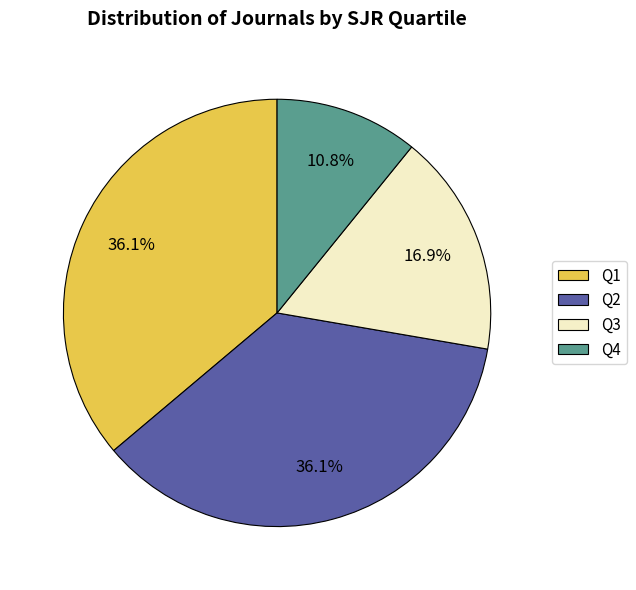

How many slices are in this pie chart?

4